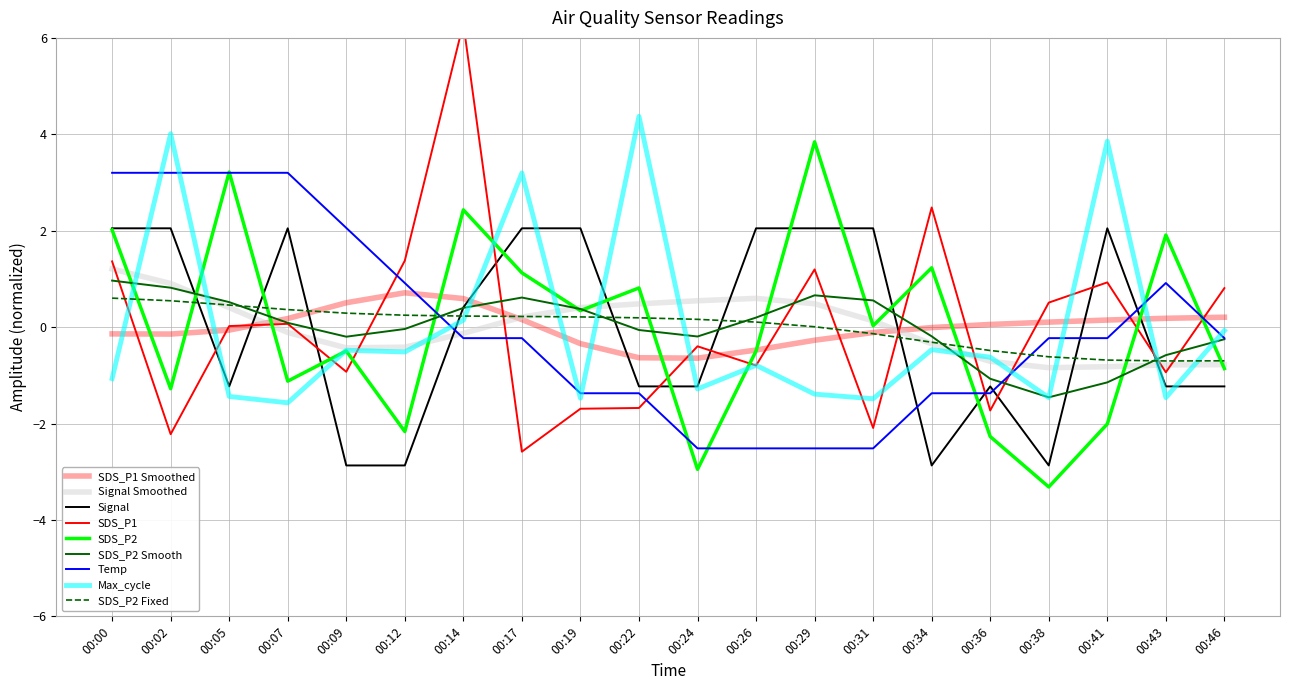

At which category does the chart reach its minimum across all series?

00:38